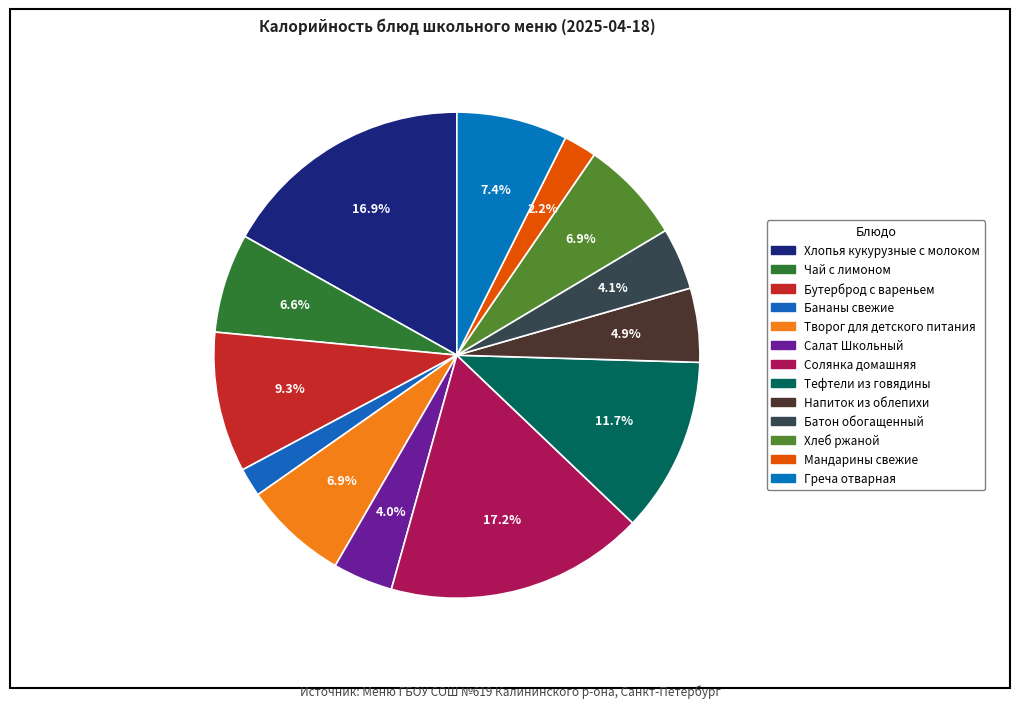

How many slices are in this pie chart?

13